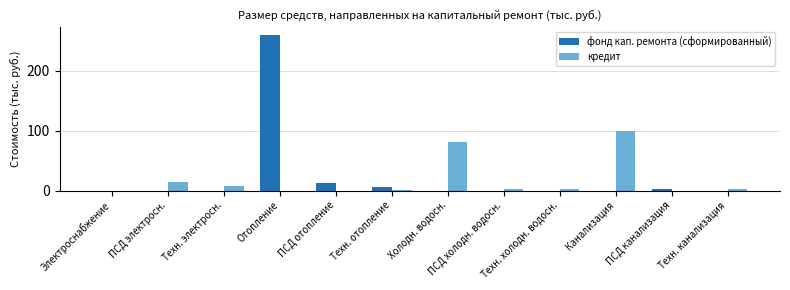

At which label is кредит closest to 49?

Холодн. водосн.